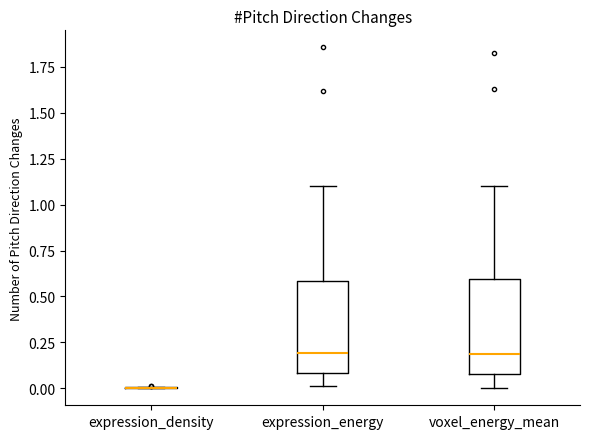

Where does the median line of the box for expression_energy sit on the y-axis? The values are not printed on the chart, so give them approximately, as read against the axis.

0.2